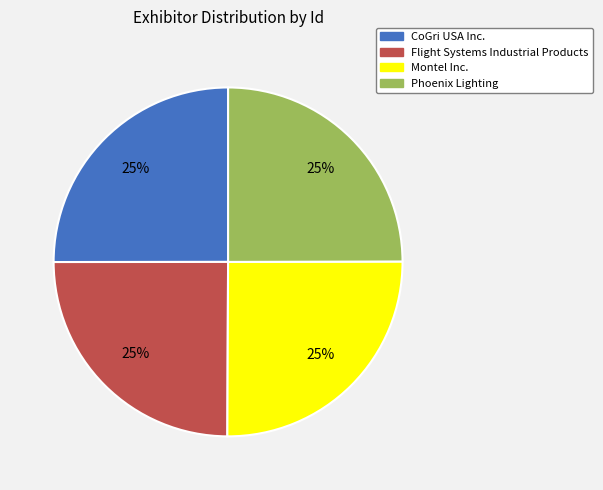

Is there a majority slice in this chart?

No